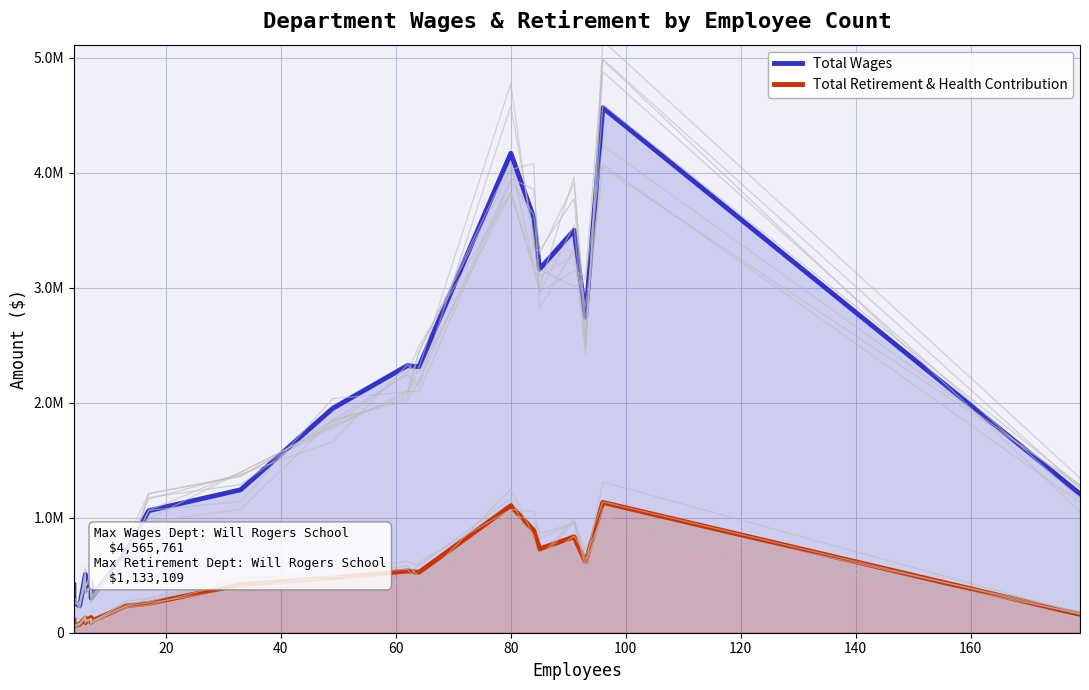

What is the label of the 17th point from the left?

80